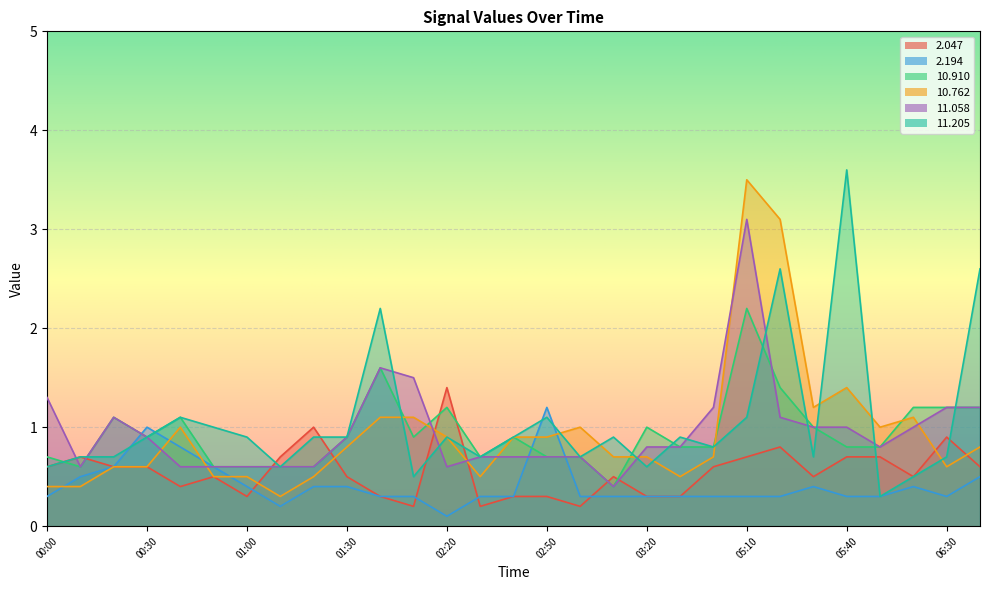

What is the minimum value for  11.205?

0.3